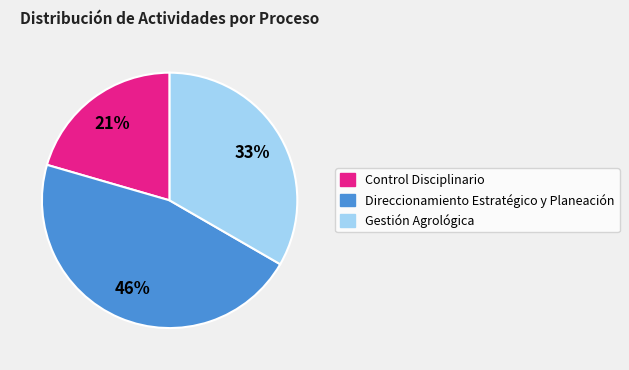

Which slice is the largest?

Direccionamiento Estratégico y Planeación